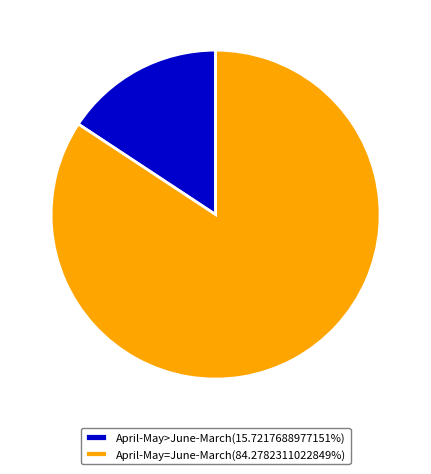

Combined, do April-May>June-March(15.7217688977151%) and April-May=June-March(84.2782311022849%) account for over 50%?

Yes